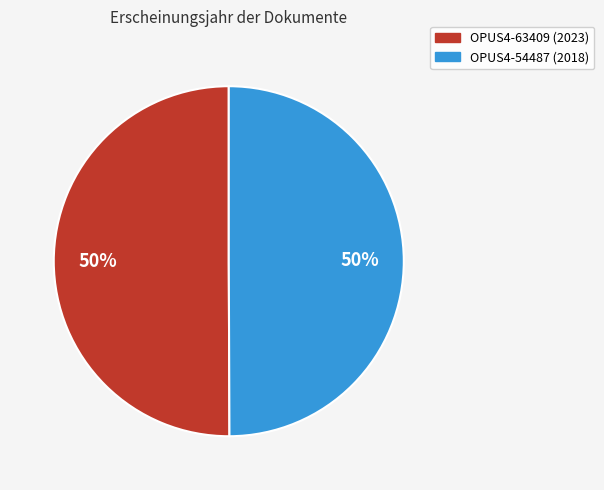

To the nearest percent, what is the average slice percentage?

50%